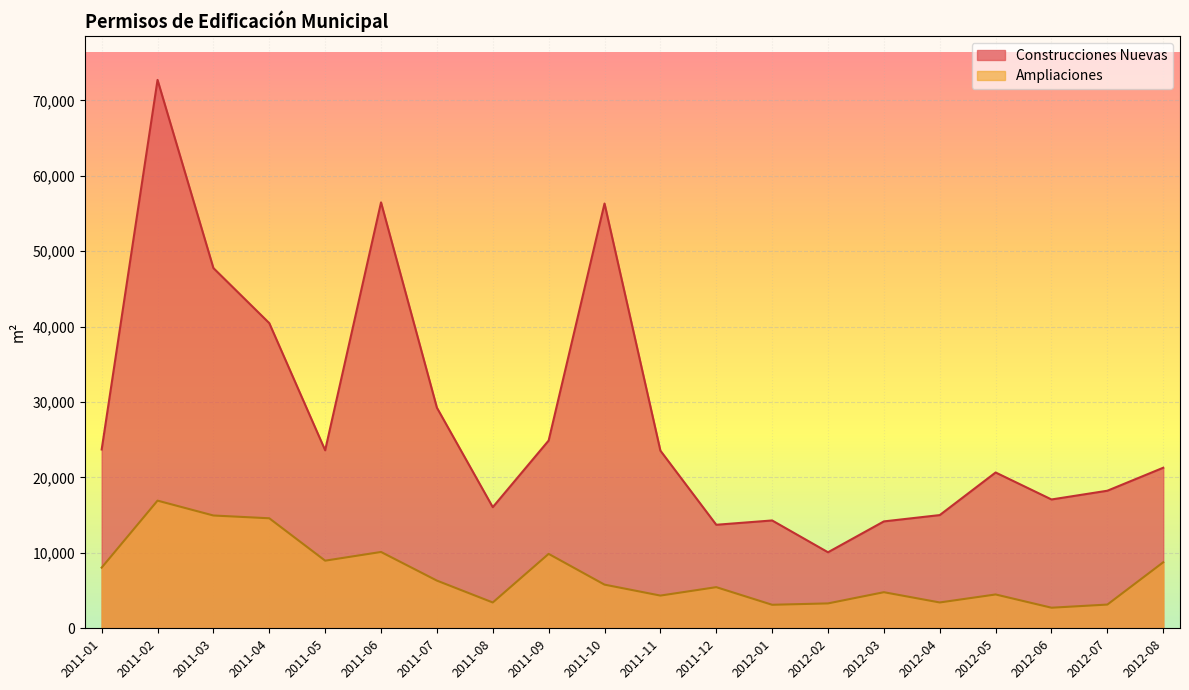

What is the smallest value displayed?

2729